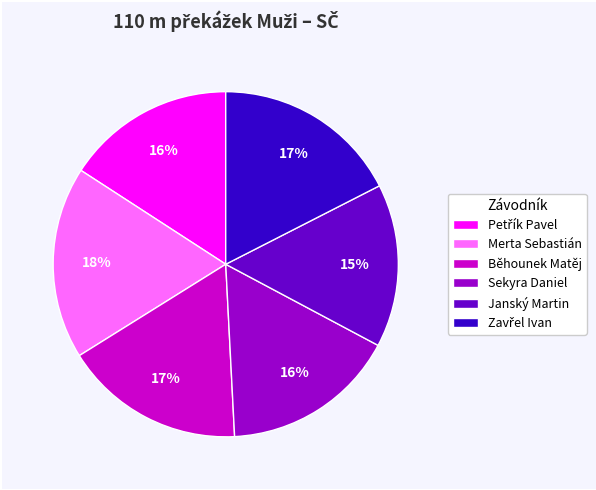

Which has a higher value, Běhounek Matěj or Merta Sebastián?

Merta Sebastián